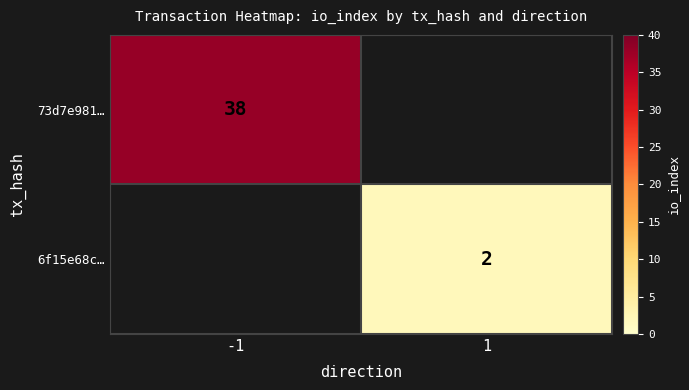

The 6f15e68c… series shows 2 at 1. True or false?

True